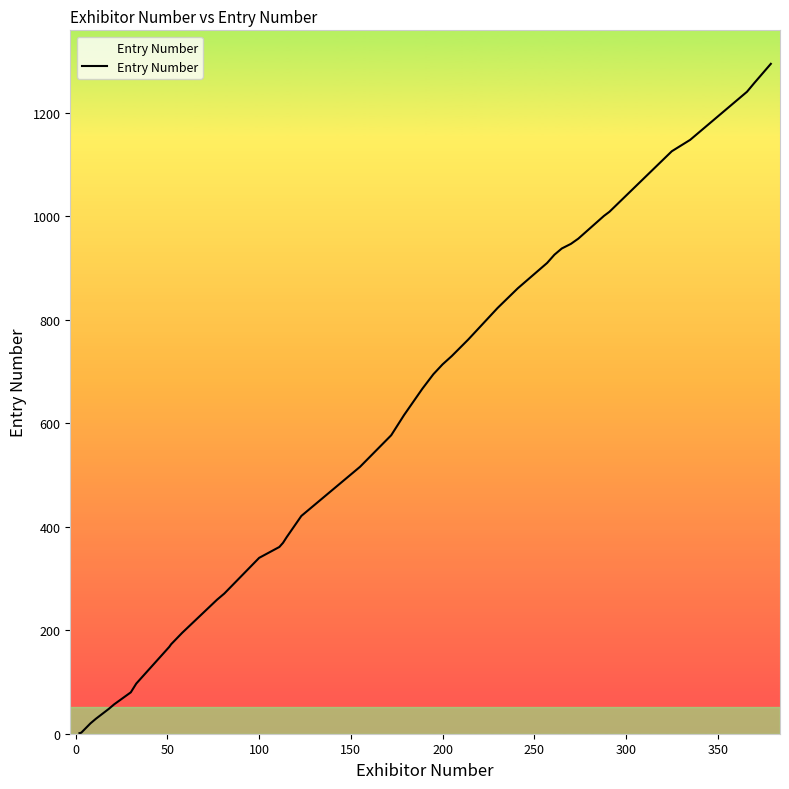

What is the greatest value displayed?

1295